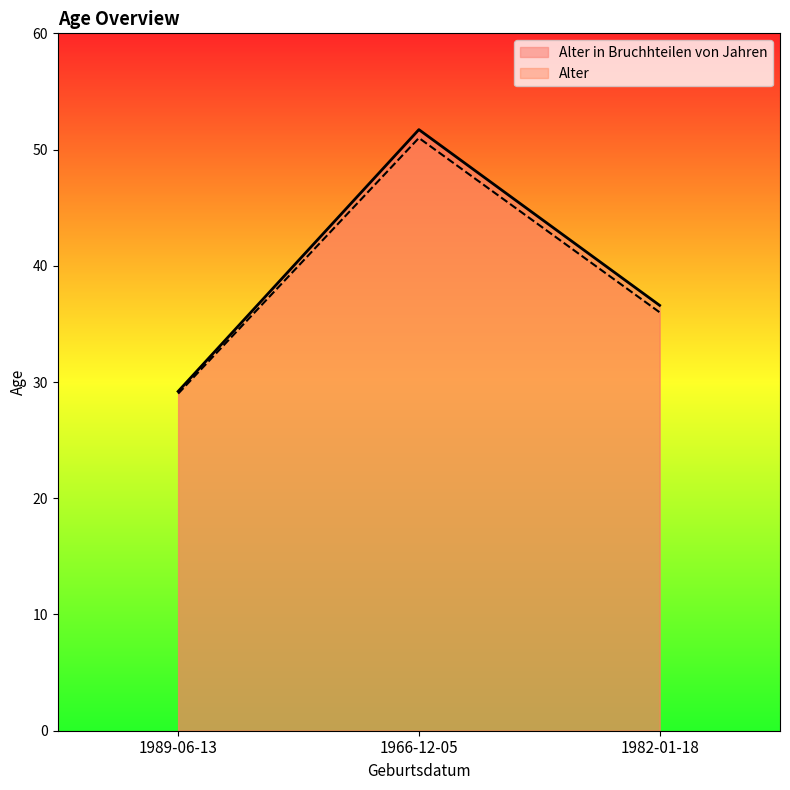

What is the difference between the maximum and minimum values in the Alter in Bruchhteilen von Jahren series?

22.5